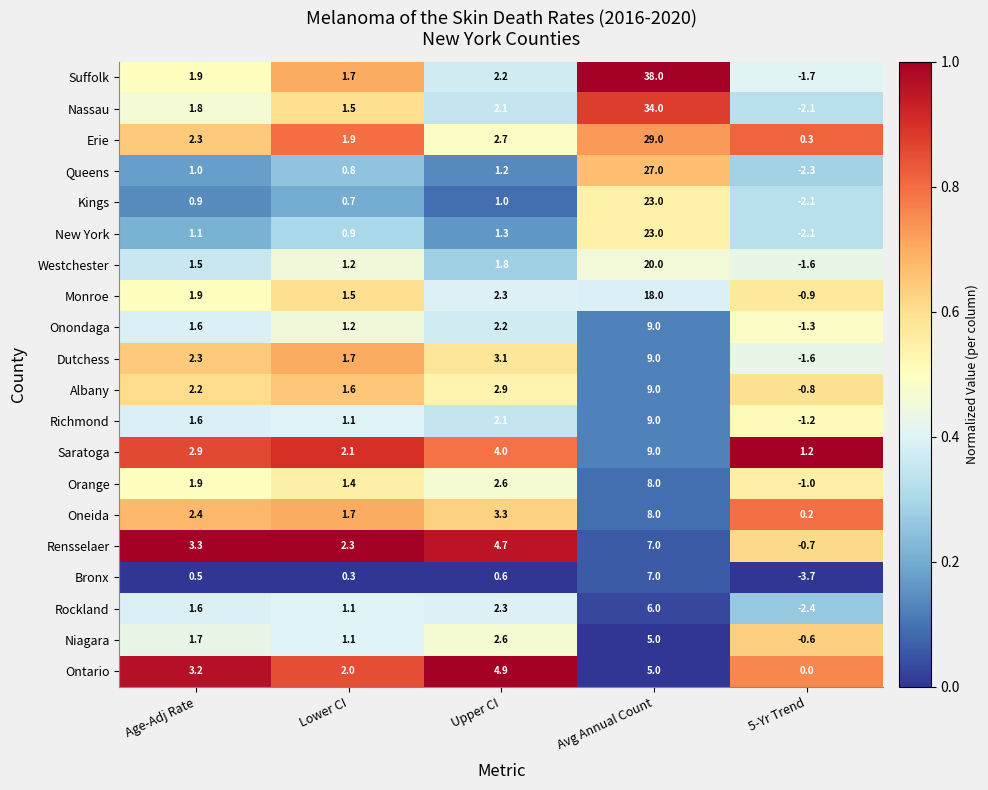

How many series are shown in this chart?

20